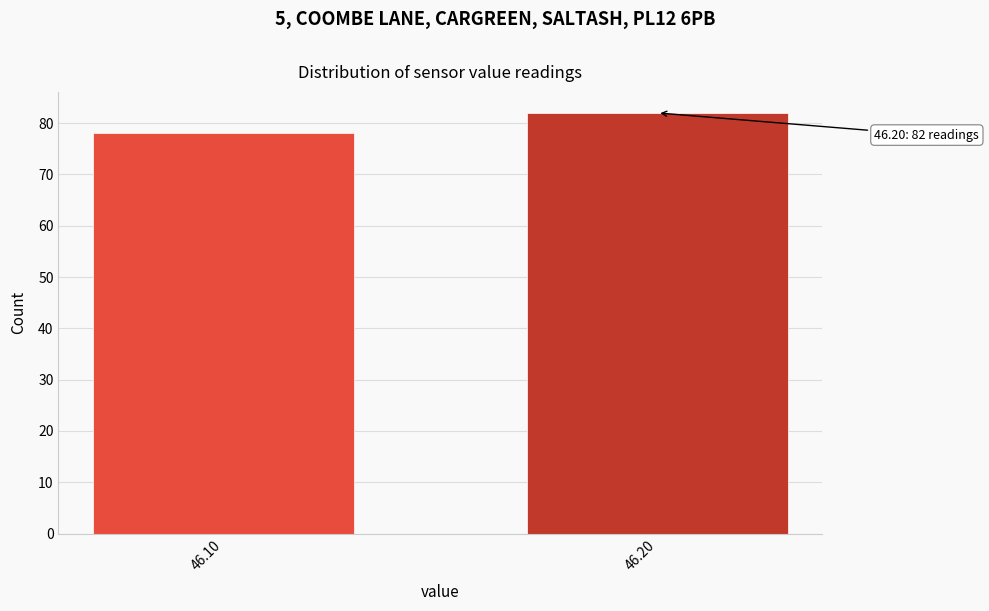

Reading left to right, list all the values displayed in this chart.

78	82